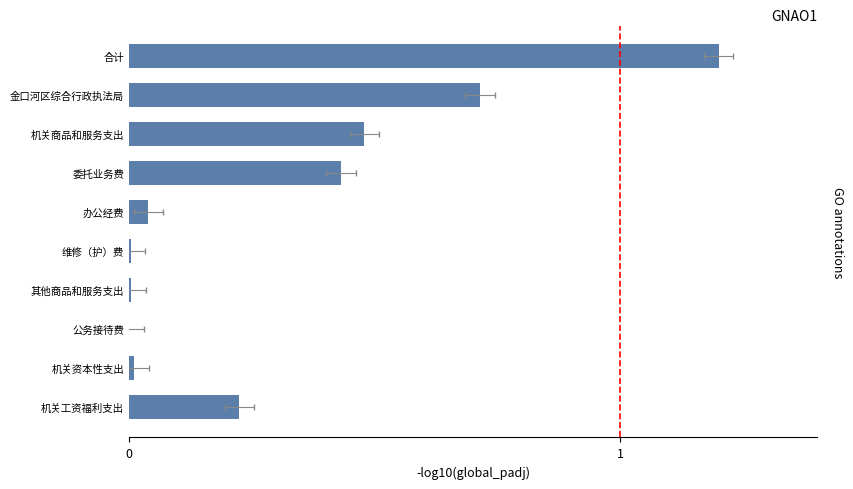

Rank the categories by value from highest to lowest.

合计, 金口河区综合行政执法局, 机关商品和服务支出, 委托业务费, 机关工资福利支出, 办公经费, 机关资本性支出, 其他商品和服务支出, 维修（护）费, 公务接待费